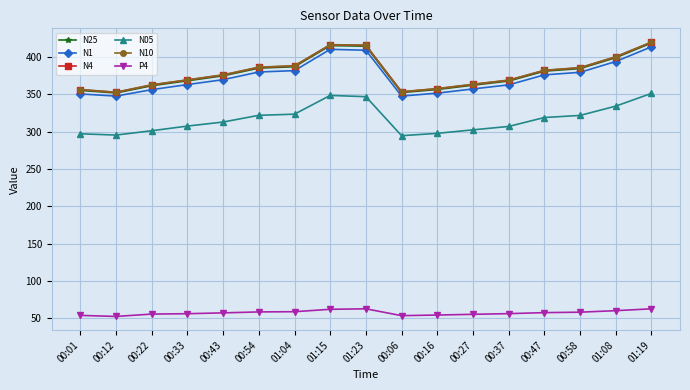

Is it true that N1 equals 120.4 at 00:06?

False